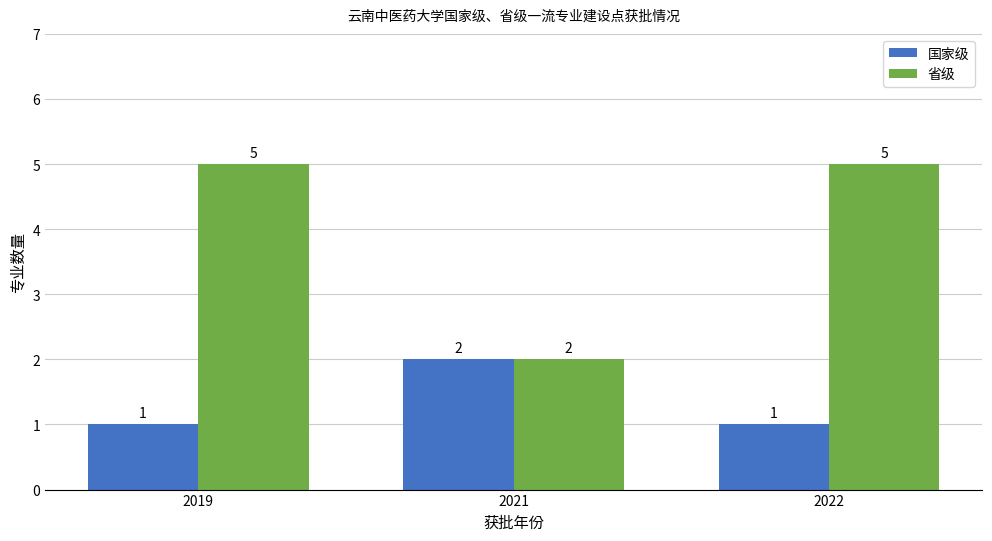

Which series changed the most between 2021 and 2022?

省级